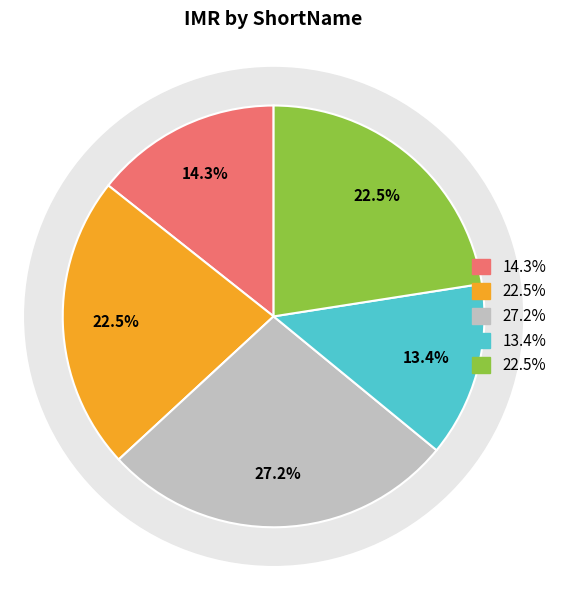

Is the sum of DAGB and DANZ greater than half?

No